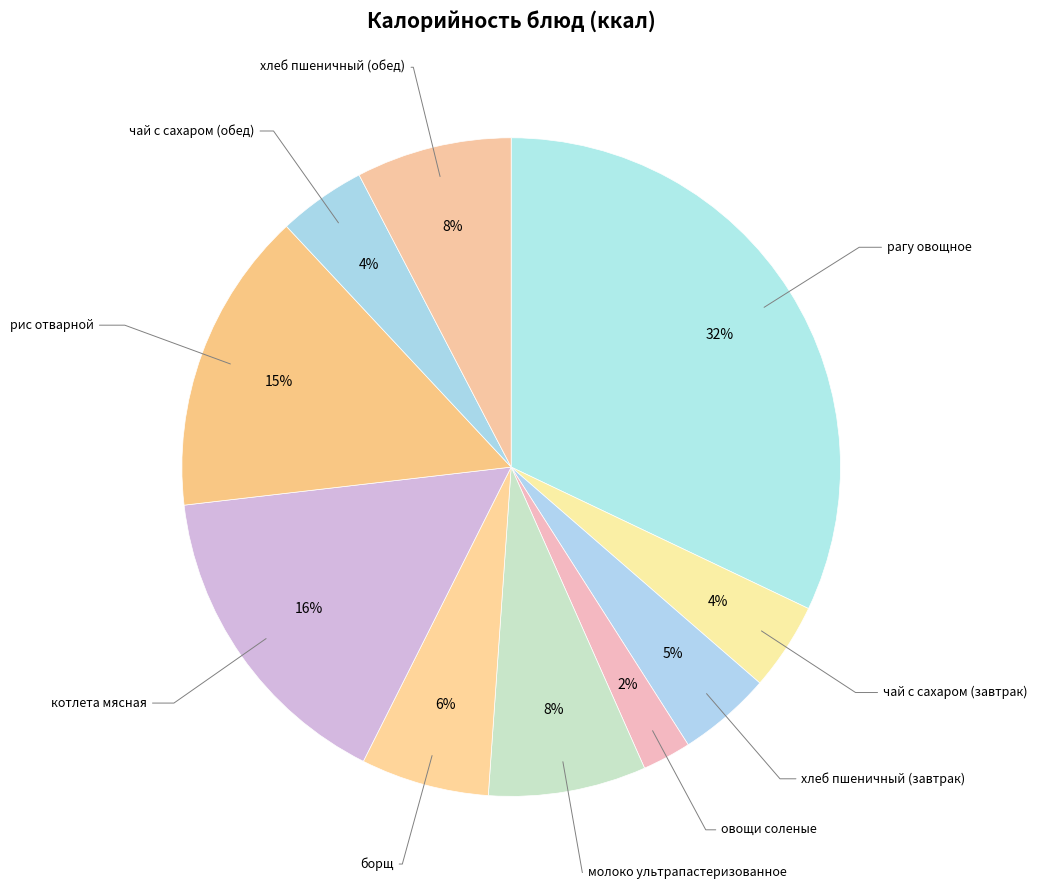

Which category has the biggest portion of the pie?

рагу овощное